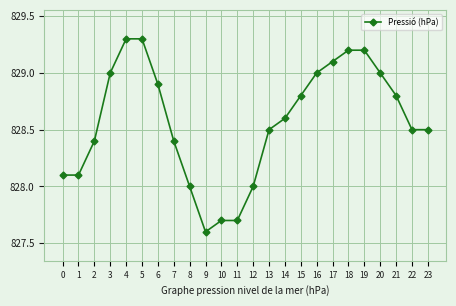

What is the sum of the values at 13 and 10?

1656.2